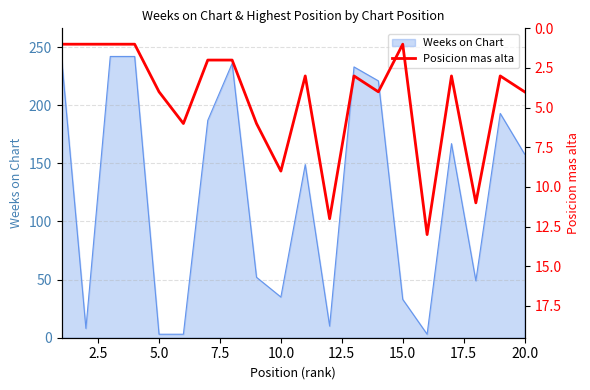

The Weeks on Chart series shows 158 at 20.0. True or false?

True